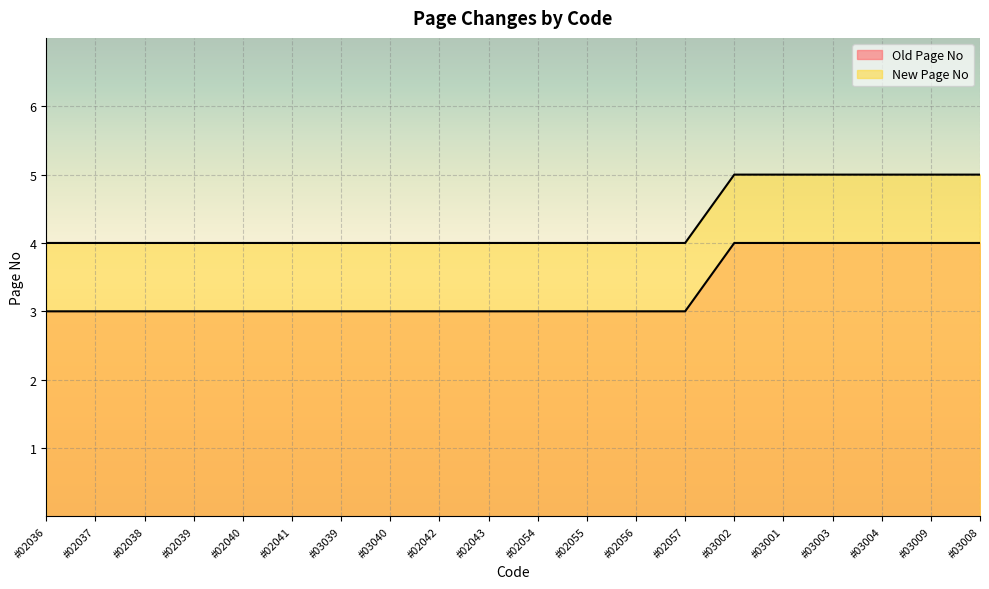

What is the spread (max minus min) of values at #03004?

1